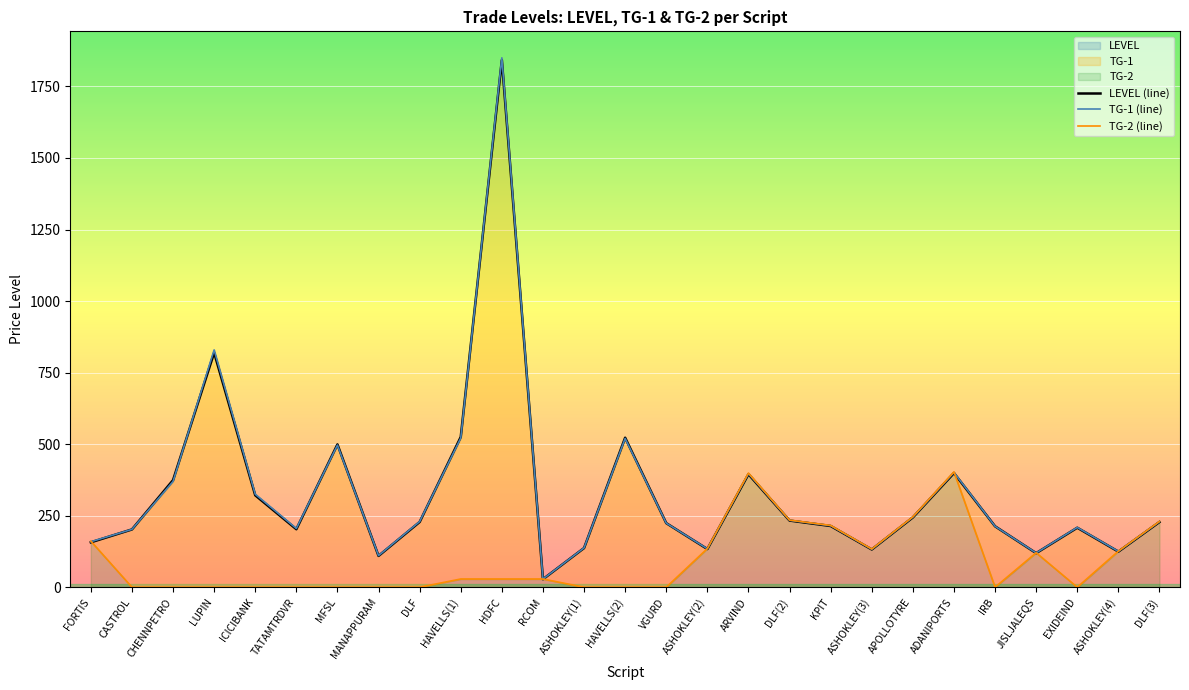

Which series changed the most between HAVELLS(2) and DLF(2)?

LEVEL (line)